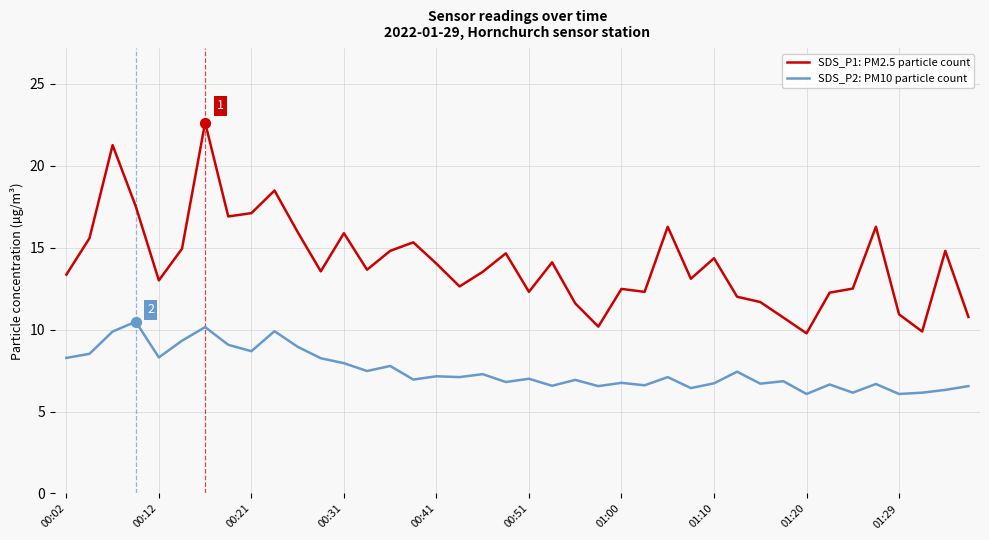

At how many categories does at least one series exceed 22?

1